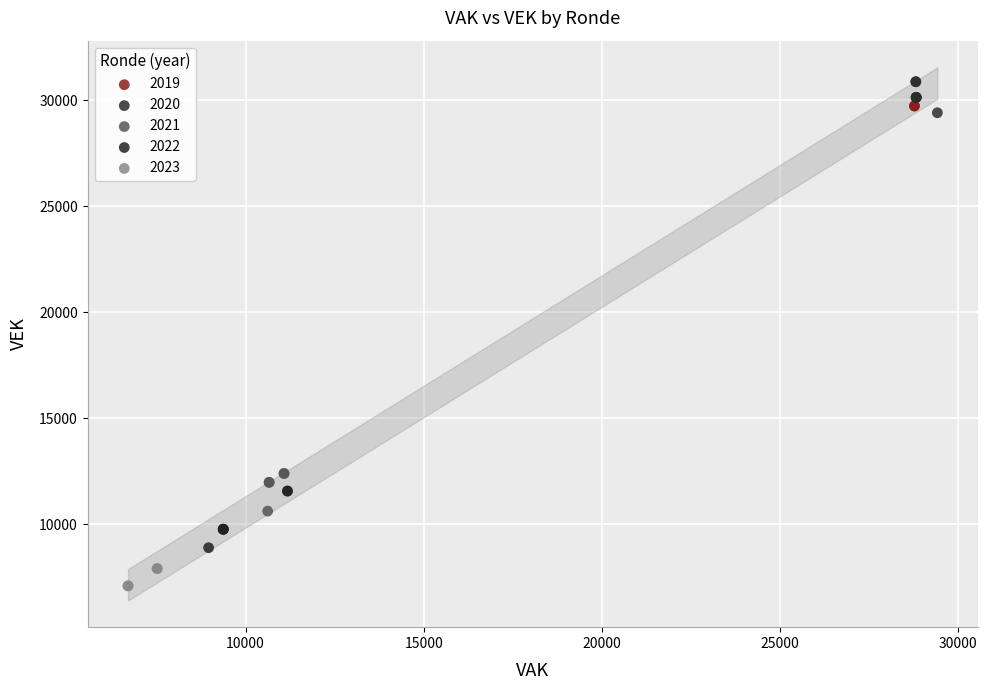

What are all the series names shown in the legend?

2019, 2020, 2021, 2022, 2023